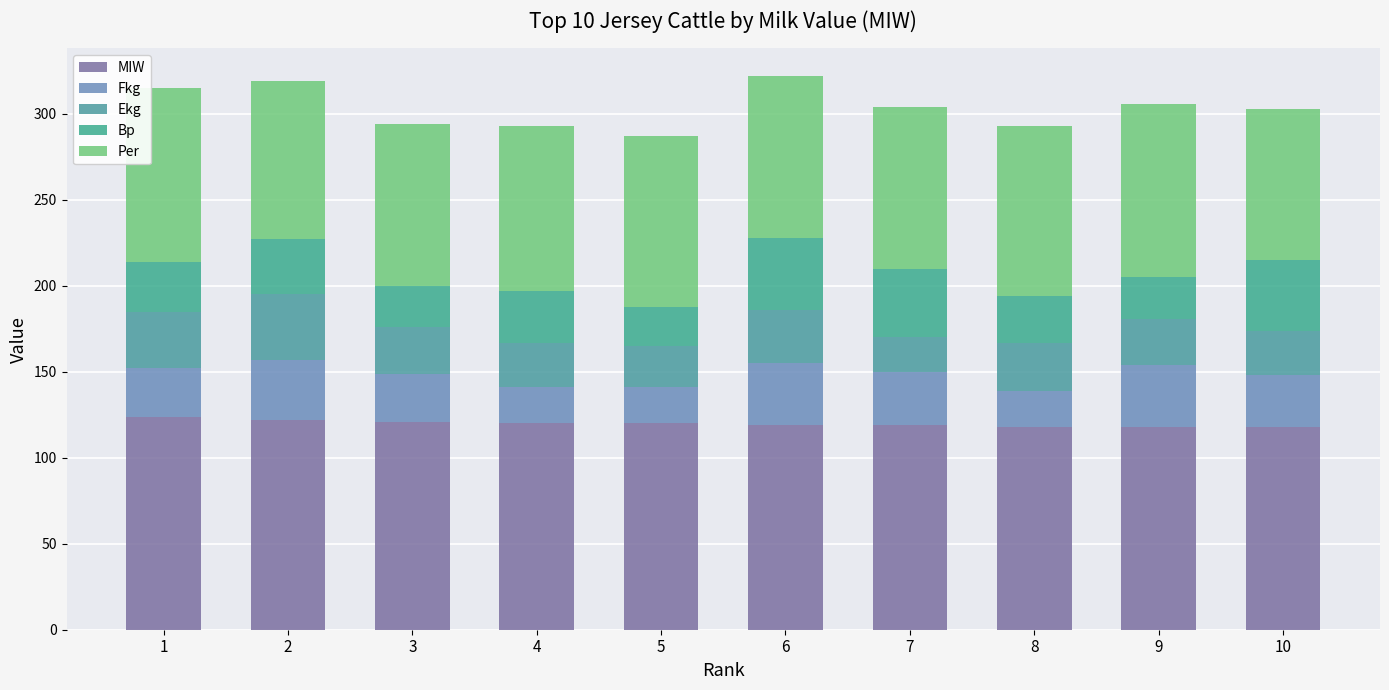

How many data points in MIW are less than 120?

5